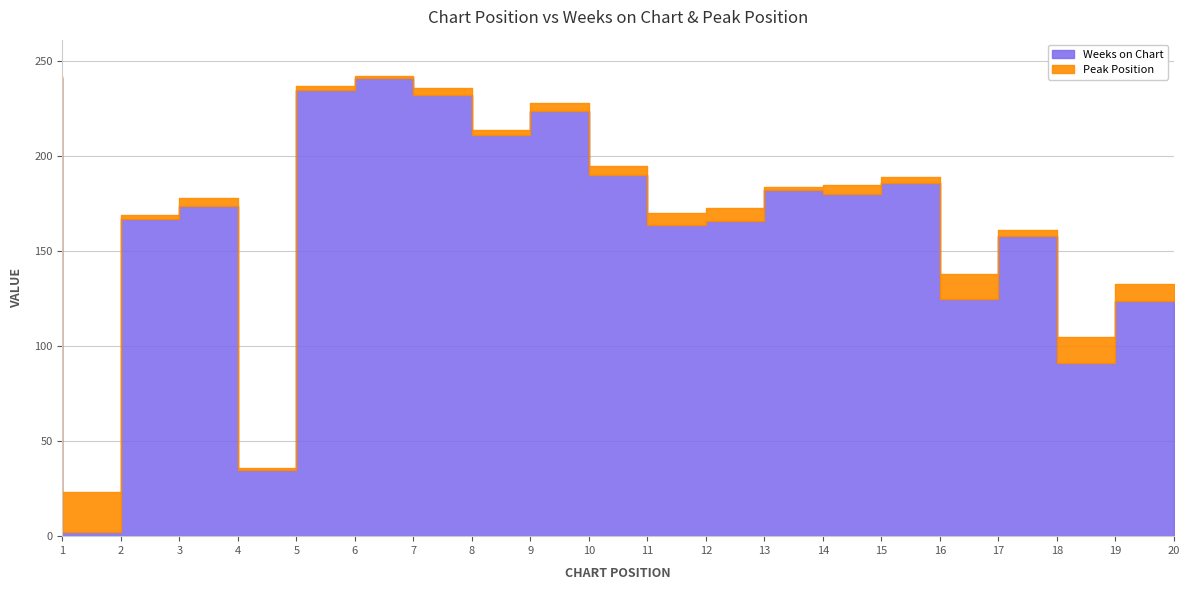

At how many categories does at least one series exceed 90?

18